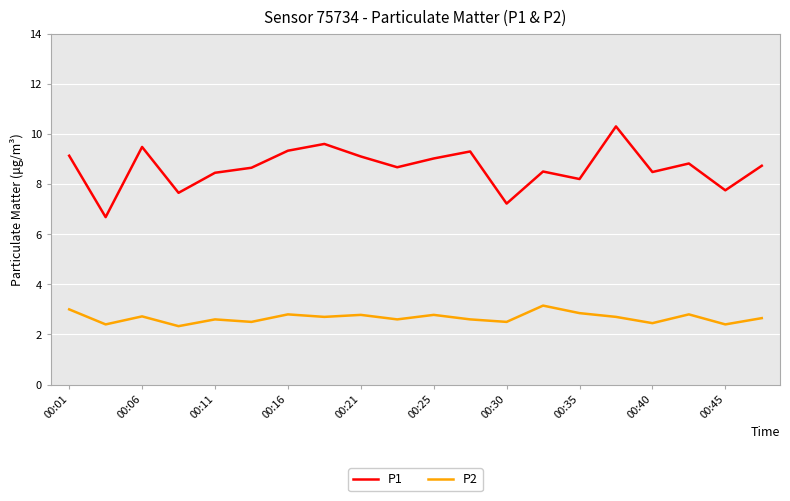

True or false: P2 and P1 cross at least once.

False